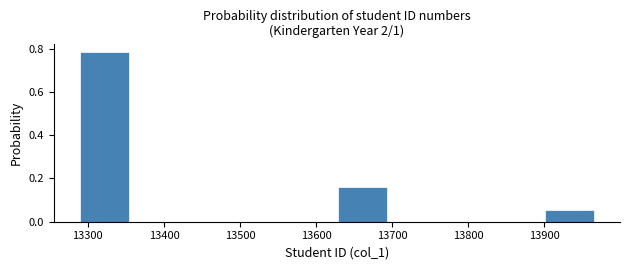

What is the height of the bar covering 13289 to 13357 on the x-axis? Neither the bar edges nor the heights are printed on the chart, so give them approximately, as read against the axes.

0.78